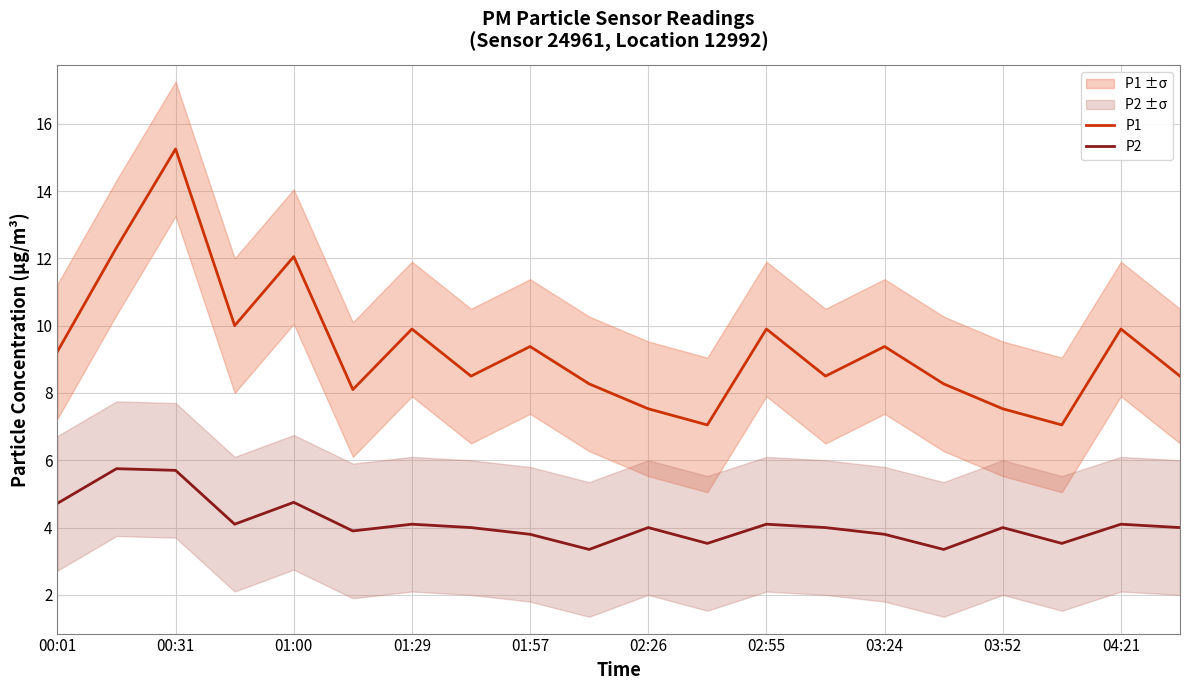

True or false: P2 has more than 0 points higher than both neighbors.

True